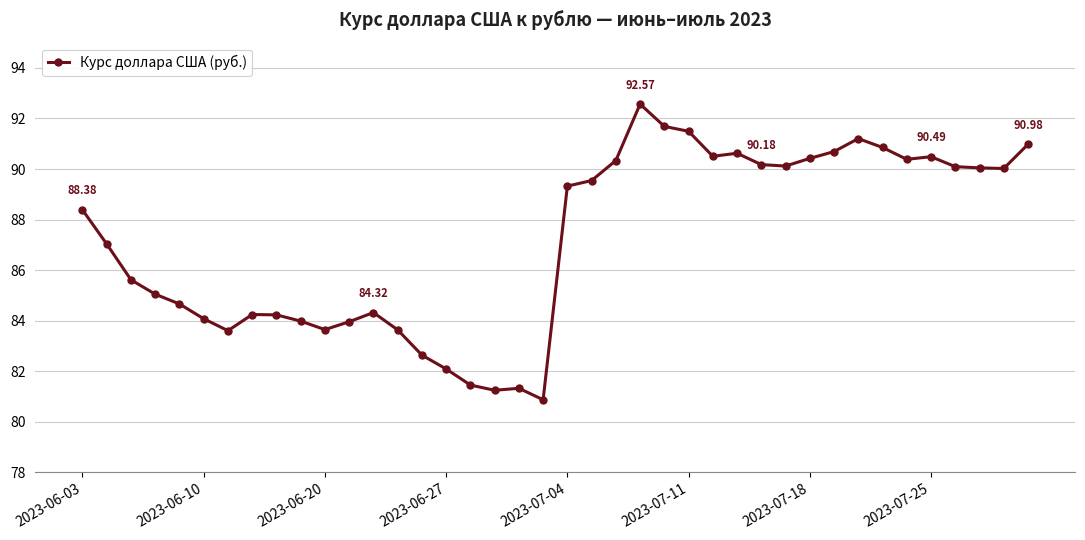

What is the difference between the maximum and minimum values?

11.7